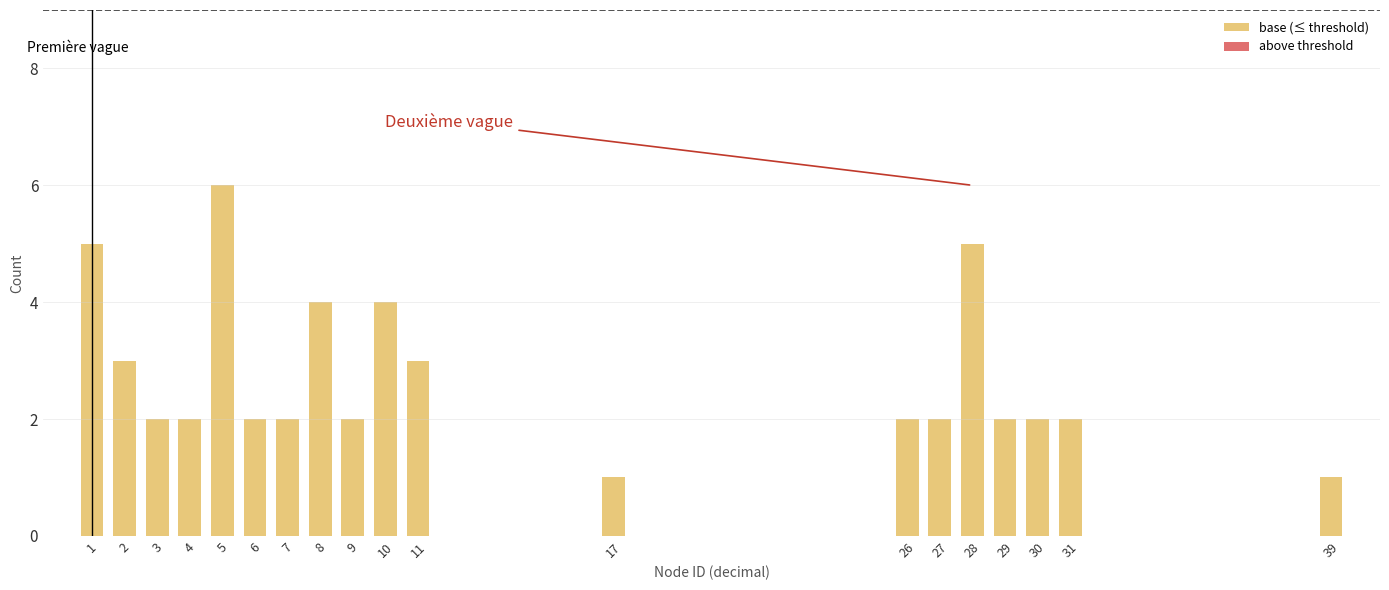

Reading left to right, what are all the values shown in this chart?

1=5	2=3	3=2	4=2	5=6	6=2	7=2	8=4	9=2	10=4	11=3	17=1	26=2	27=2	28=5	29=2	30=2	31=2	39=1